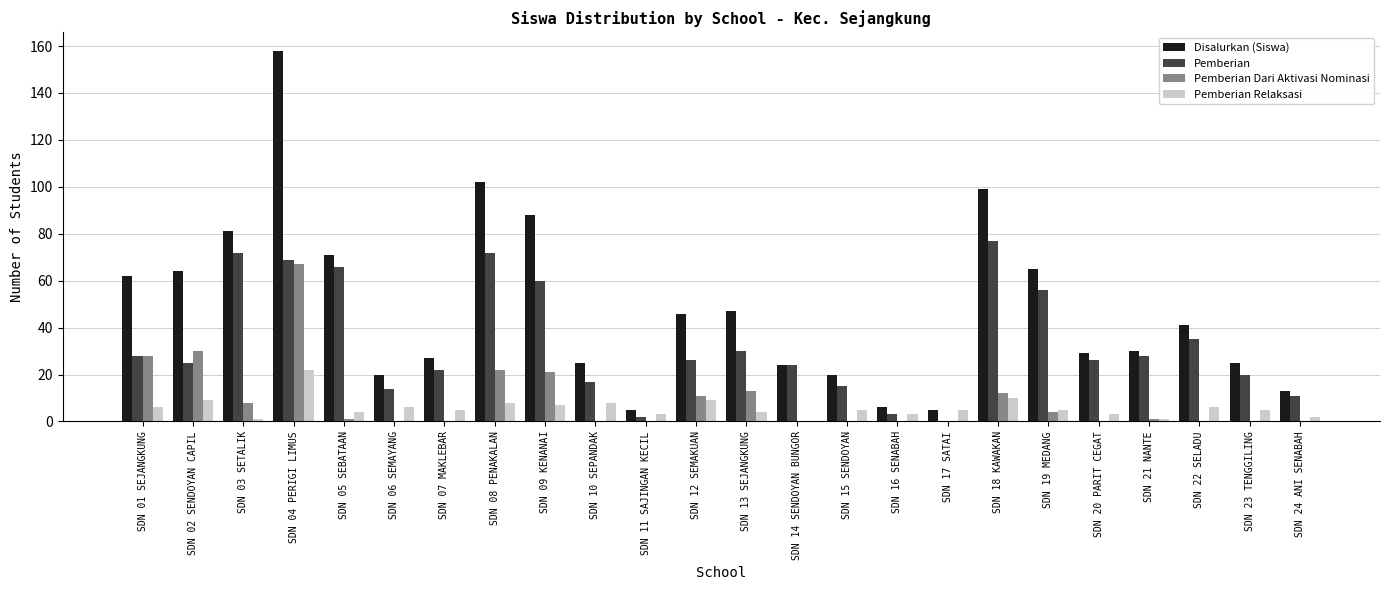

The Pemberian series shows 66 at SDN 05 SEBATAAN. True or false?

True